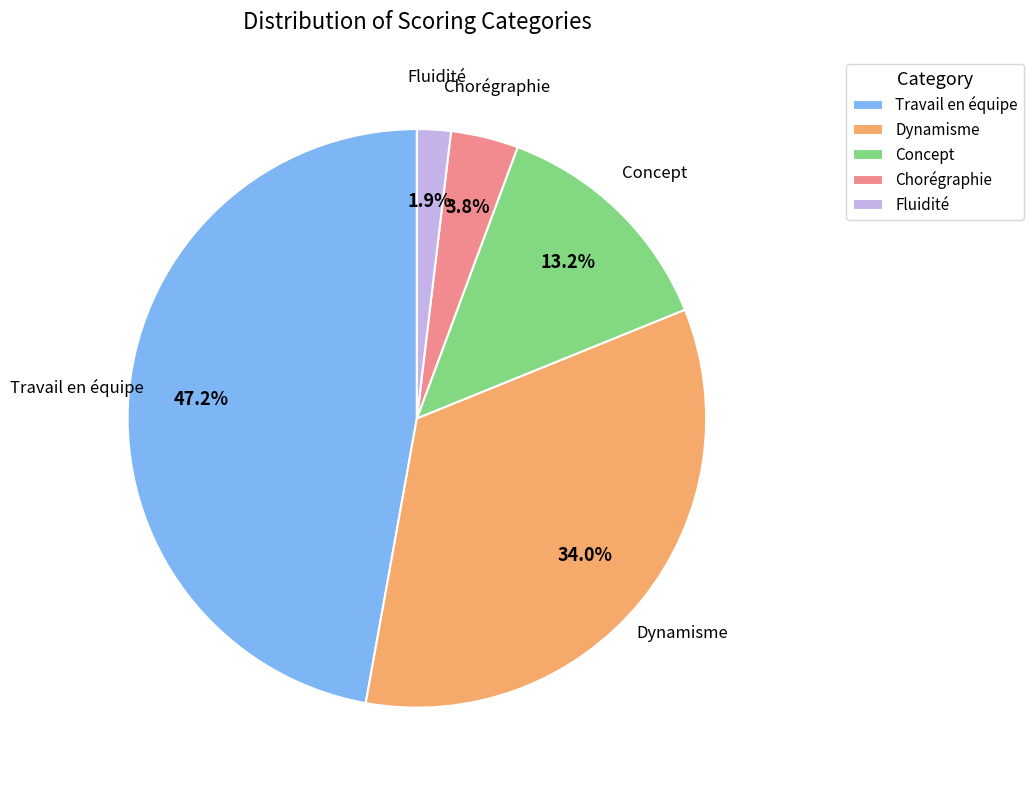

Which has a higher value, Fluidité or Concept?

Concept